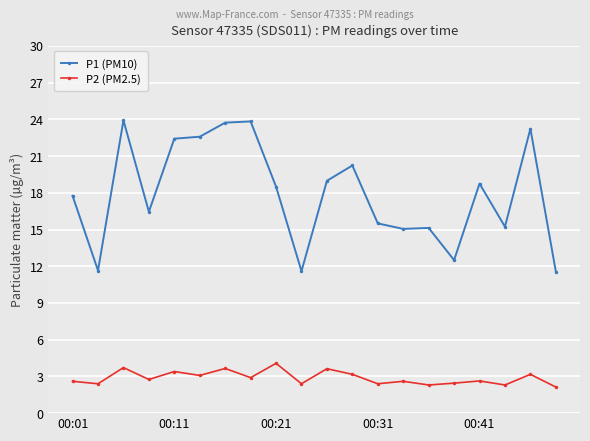

Which series has the largest total across all categories?

P1 (PM10)